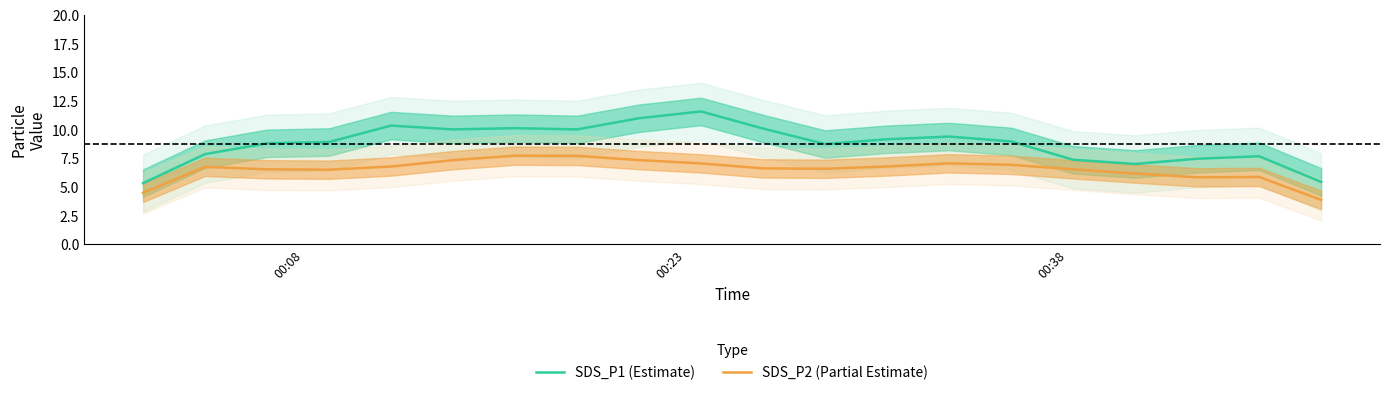

What is the value of the SDS_P2 (Partial Estimate) point at the 13th from the left?

6.8